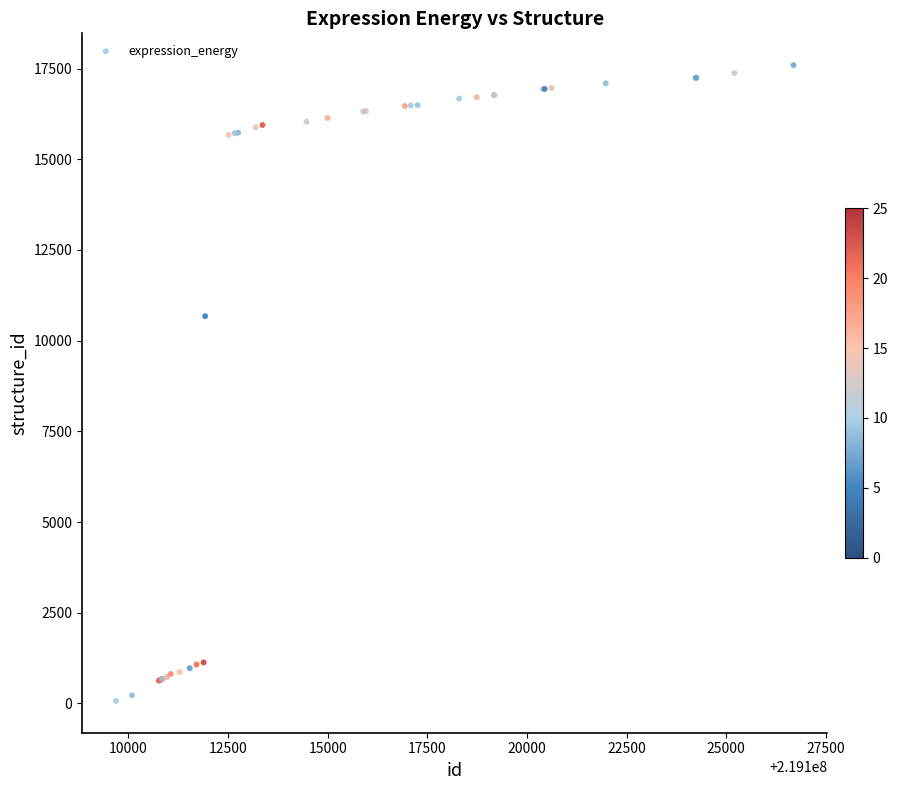

What Y value in the scatter plot is closest to 8831?

10674